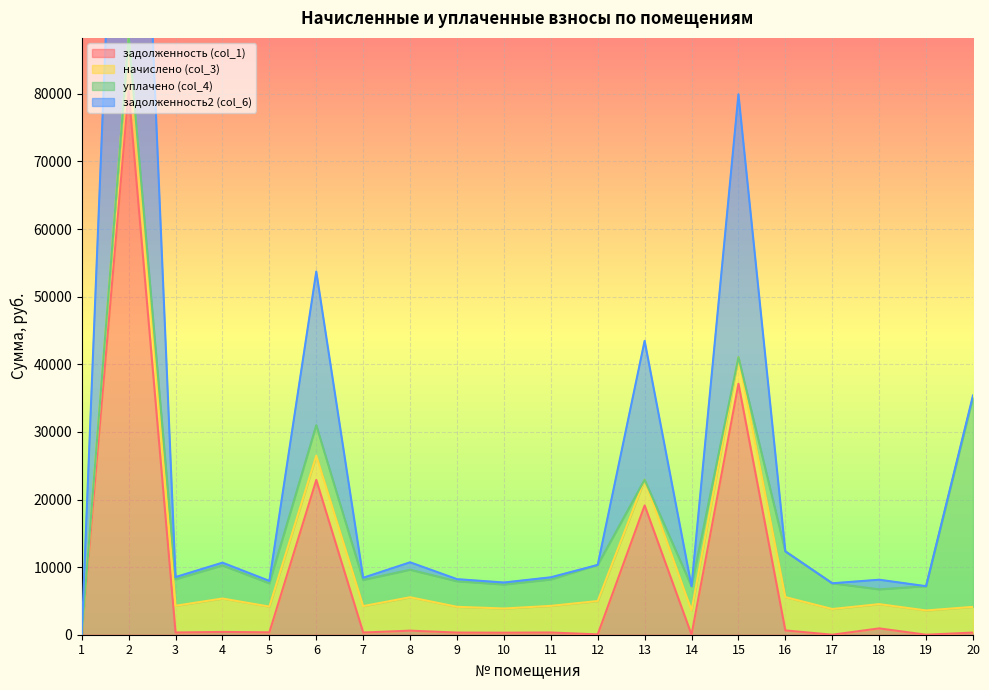

At how many categories does at least one series exceed 1498?

19